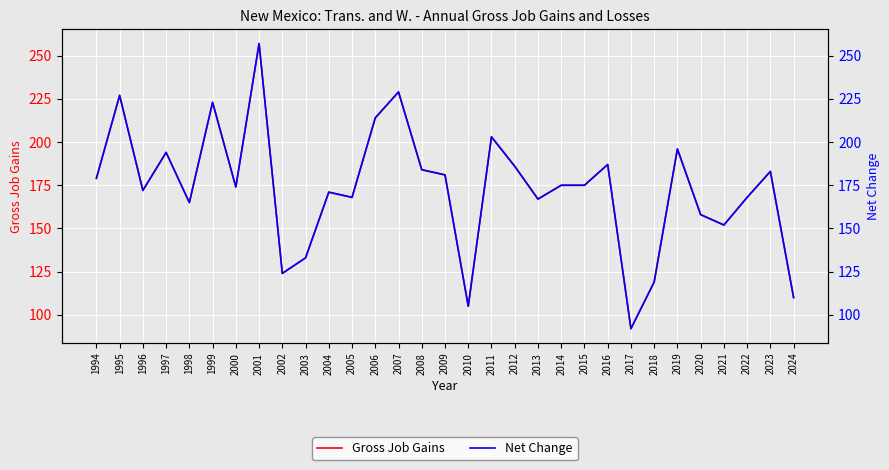

What are all the series names shown in the legend?

Gross Job Gains, Net Change